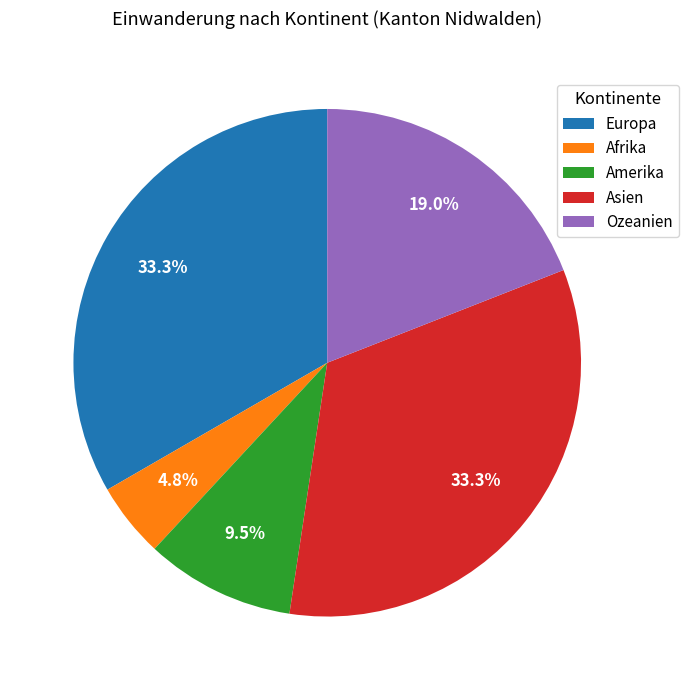

What portion of the pie excludes Amerika?

90.5%